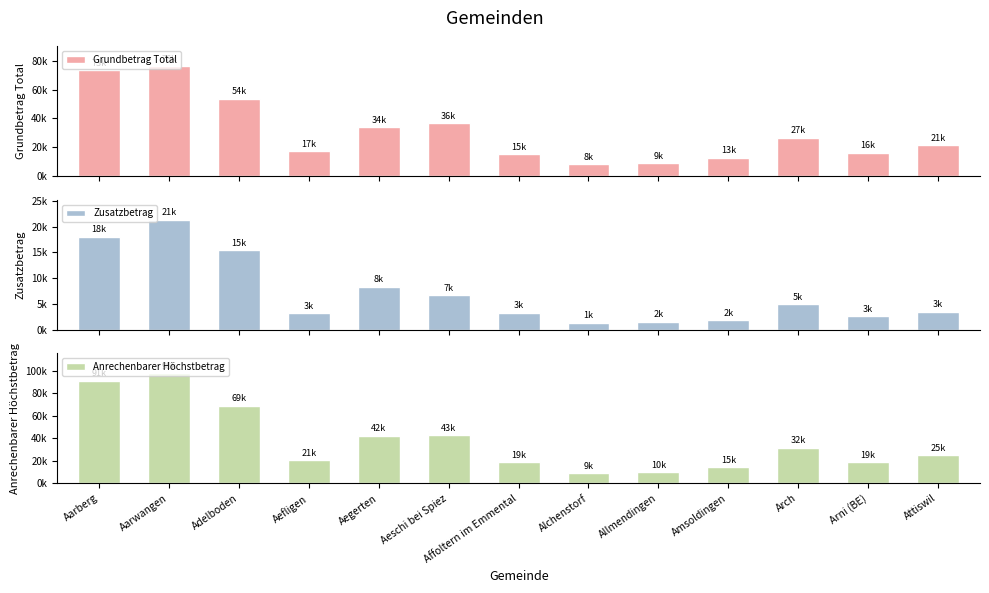

Reading right to left, transcribe all the data shown in this chart.

Grundbetrag Total: Attiswil=21431.6	Arni (BE)=16194.6	Arch=26668.7	Amsoldingen=12730.1	Allmendingen=8782.1	Alchenstorf=8057.0	Affoltern im Emmental=15388.9	Aeschi bei Spiez=36498.2	Aegerten=34000.5	Aefligen=17322.5	Adelboden=53659.6	Aarwangen=76460.9	Aarberg=73238.1
Zusatzbetrag: Attiswil=3494.3	Arni (BE)=2694.4	Arch=5034.7	Amsoldingen=1857.5	Allmendingen=1559.9	Alchenstorf=1356.8	Affoltern im Emmental=3317.4	Aeschi bei Spiez=6688.4	Aegerten=8343.1	Aefligen=3205.1	Adelboden=15461.0	Aarwangen=21385.7	Aarberg=18083.7
Anrechenbarer Höchstbetrag: Attiswil=24925.9	Arni (BE)=18889.0	Arch=31703.3	Amsoldingen=14587.6	Allmendingen=10342.1	Alchenstorf=9413.8	Affoltern im Emmental=18706.2	Aeschi bei Spiez=43186.6	Aegerten=42343.6	Aefligen=20527.6	Adelboden=69120.7	Aarwangen=97846.6	Aarberg=91321.9